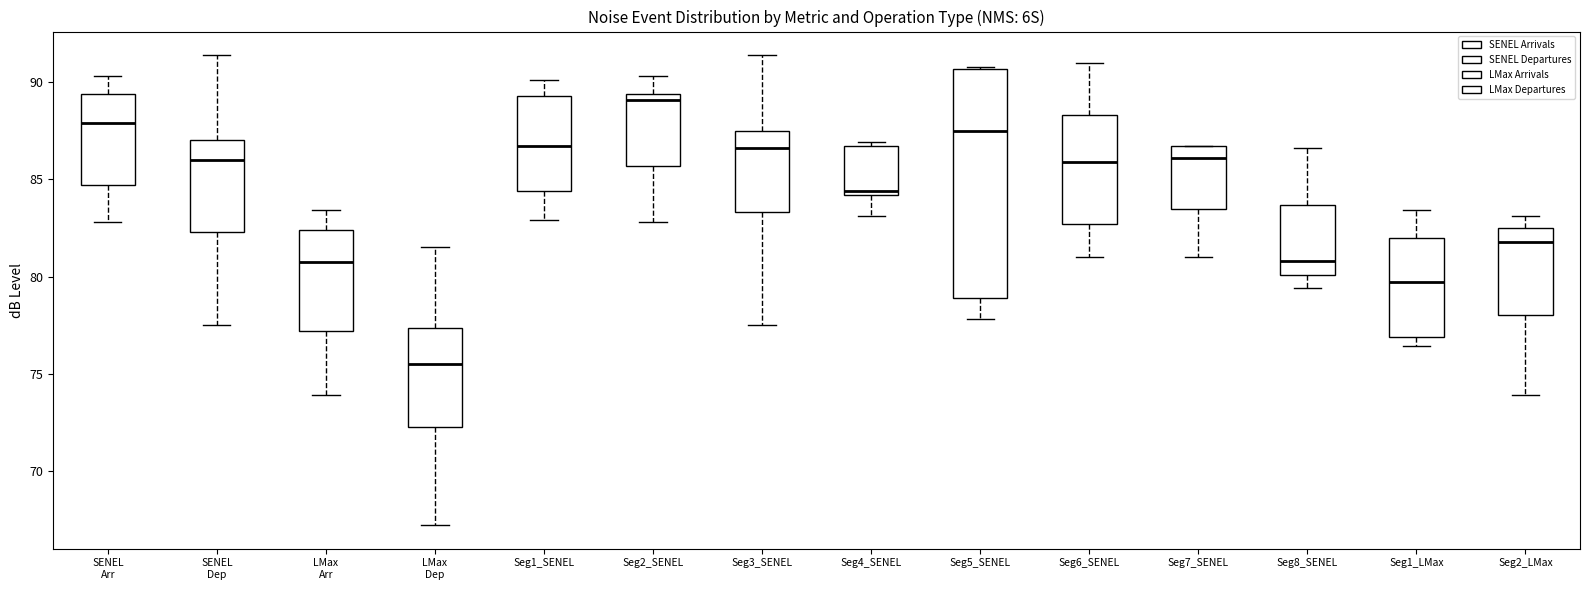

Reading left to right, transcribe this box plot: for each box, give where its median line is, the range the box spans, and where its two whiskers end, as read against the y-axis. The values are not printed on the chart, so give them approximately, as read against the axis.

SENEL Arr: median 88.0, box 84.5 to 89.5, whiskers 83.0 to 90.5
SENEL Dep: median 86.0, box 82.5 to 87.0, whiskers 77.5 to 91.5
LMax Arr: median 81.0, box 77.0 to 82.5, whiskers 74.0 to 83.5
LMax Dep: median 75.5, box 72.5 to 77.5, whiskers 67.0 to 81.5
Seg1_SENEL: median 86.5, box 84.5 to 89.5, whiskers 83.0 to 90.0
Seg2_SENEL: median 89.0, box 85.5 to 89.5, whiskers 83.0 to 90.5
Seg3_SENEL: median 86.5, box 83.5 to 87.5, whiskers 77.5 to 91.5
Seg4_SENEL: median 84.5, box 84.0 to 86.5, whiskers 83.0 to 87.0
Seg5_SENEL: median 87.5, box 79.0 to 90.5, whiskers 78.0 to 91.0
Seg6_SENEL: median 86.0, box 82.5 to 88.5, whiskers 81.0 to 91.0
Seg7_SENEL: median 86.0, box 83.5 to 86.5, whiskers 81.0 to 86.5
Seg8_SENEL: median 81.0, box 80.0 to 83.5, whiskers 79.5 to 86.5
Seg1_LMax: median 79.5, box 77.0 to 82.0, whiskers 76.5 to 83.5
Seg2_LMax: median 82.0, box 78.0 to 82.5, whiskers 74.0 to 83.0